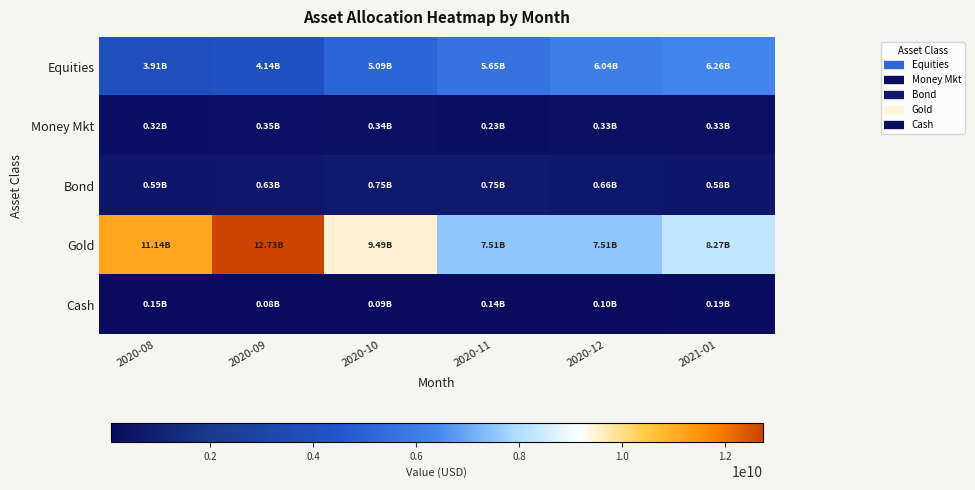

Which series has the widest spread of values?

Gold